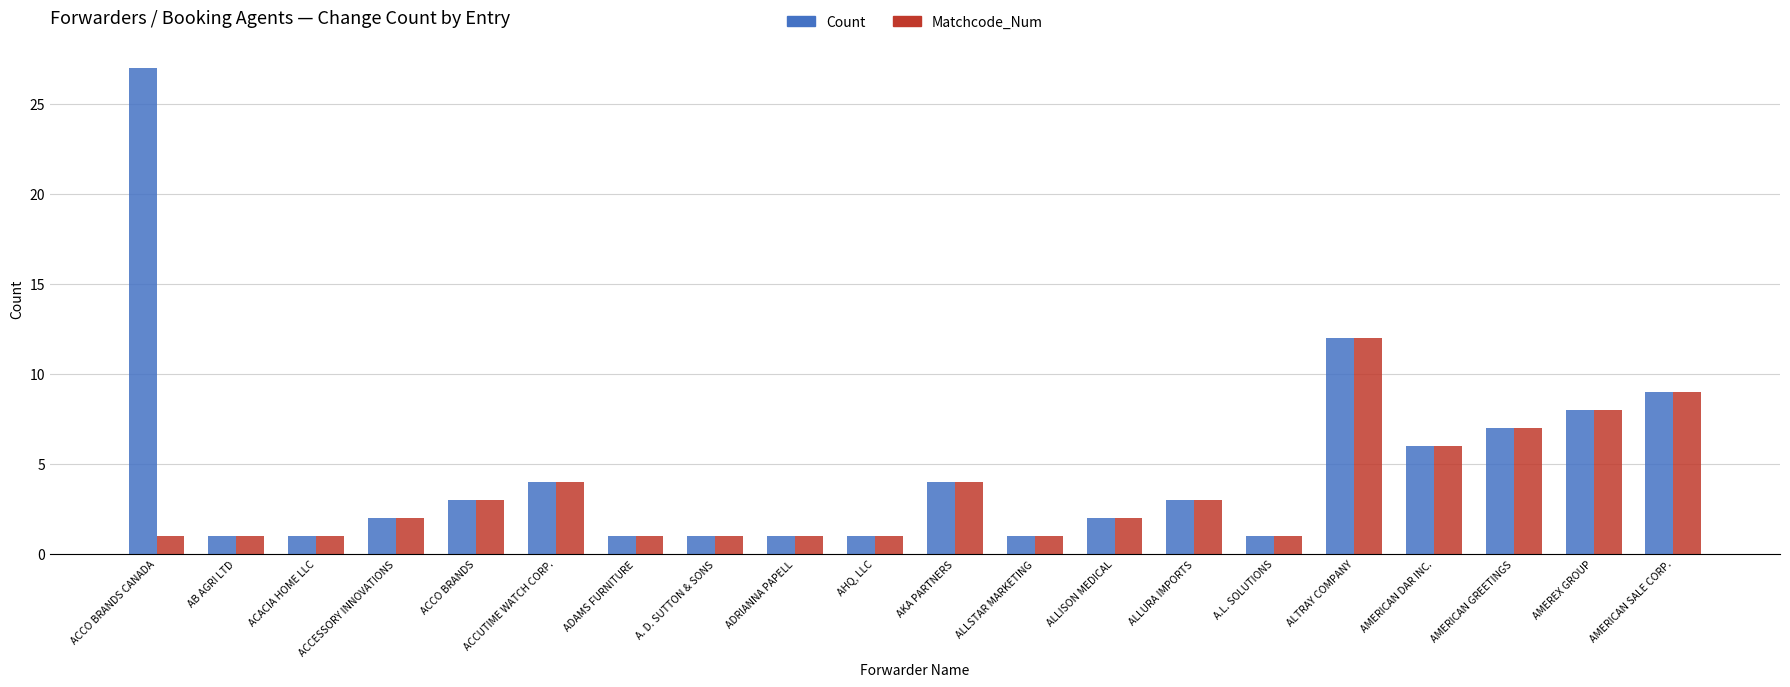

At which label does Count first exceed 3?

ACCO BRANDS CANADA